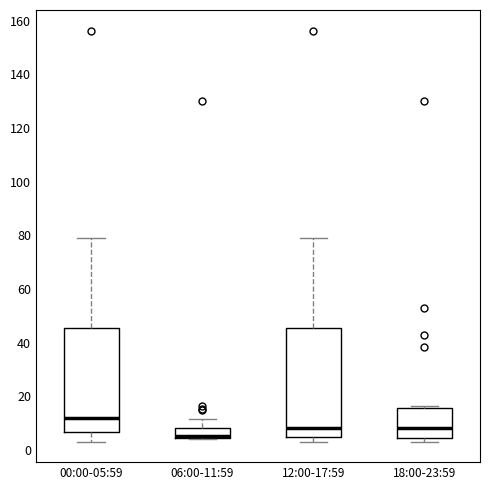

Where does the median line of the box for 06:00-11:59 sit on the y-axis? The values are not printed on the chart, so give them approximately, as read against the axis.

6